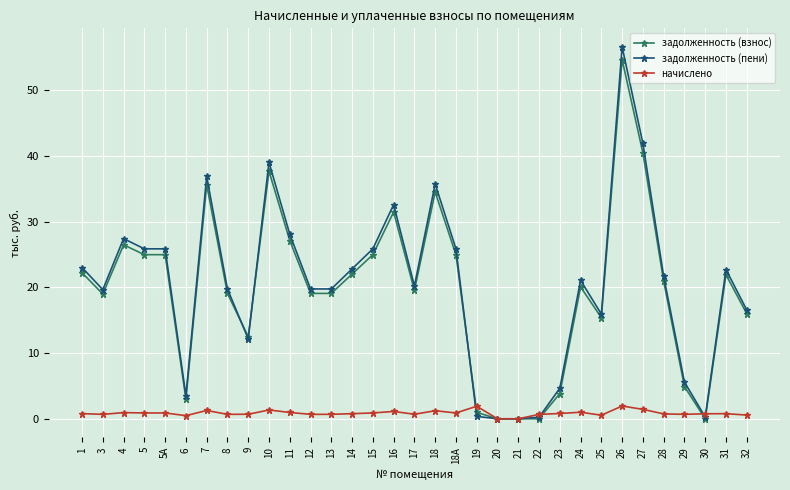

What position from the right is 12?

22